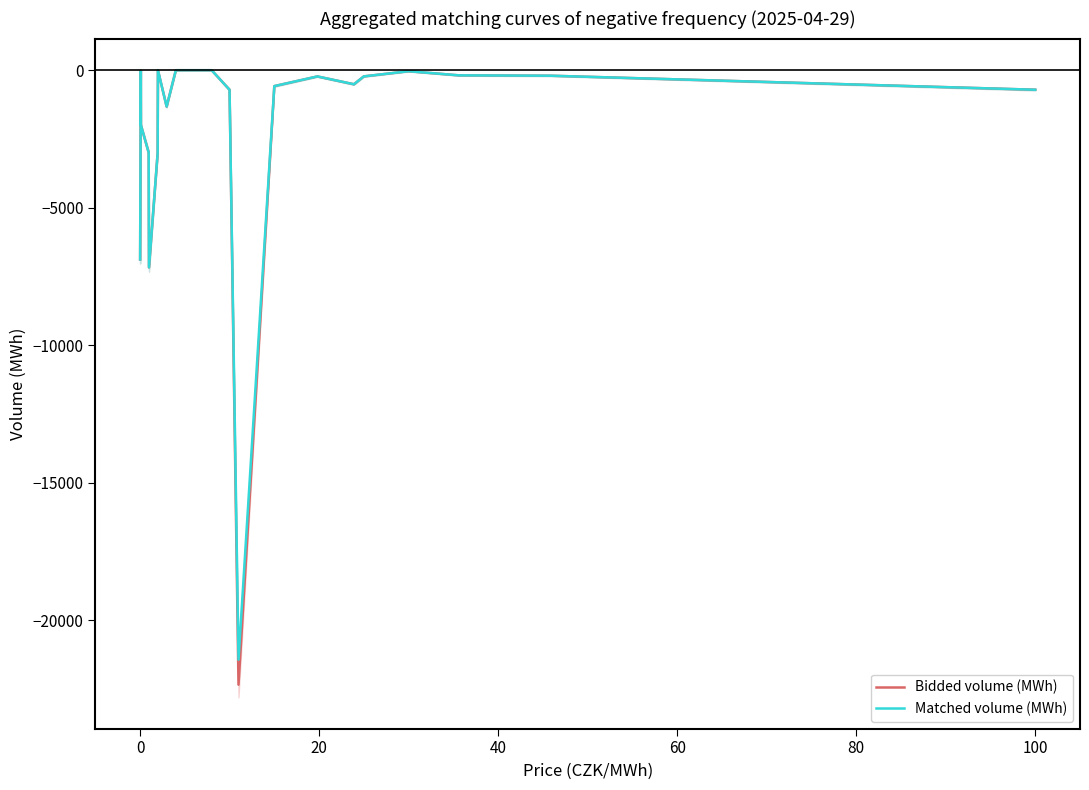

True or false: Matched volume (MWh) has more than 1 points higher than both neighbors.

True